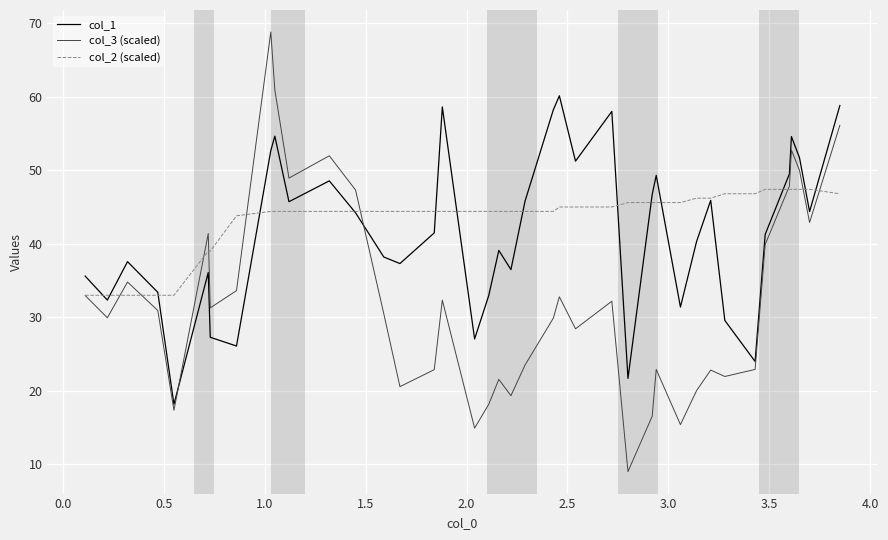

Which series has the largest range (max minus min)?

col_3 (scaled)